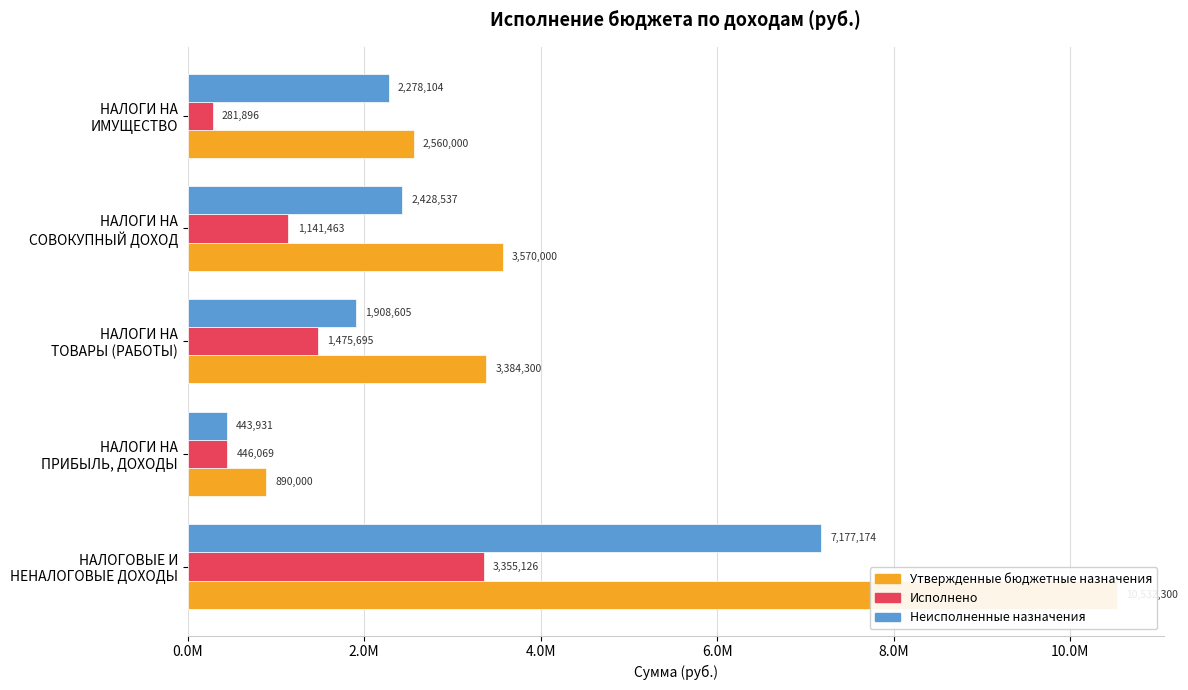

Which has a higher value, НАЛОГИ НА ПРИБЫЛЬ, ДОХОДЫ or НАЛОГИ НА СОВОКУПНЫЙ ДОХОД?

НАЛОГИ НА СОВОКУПНЫЙ ДОХОД